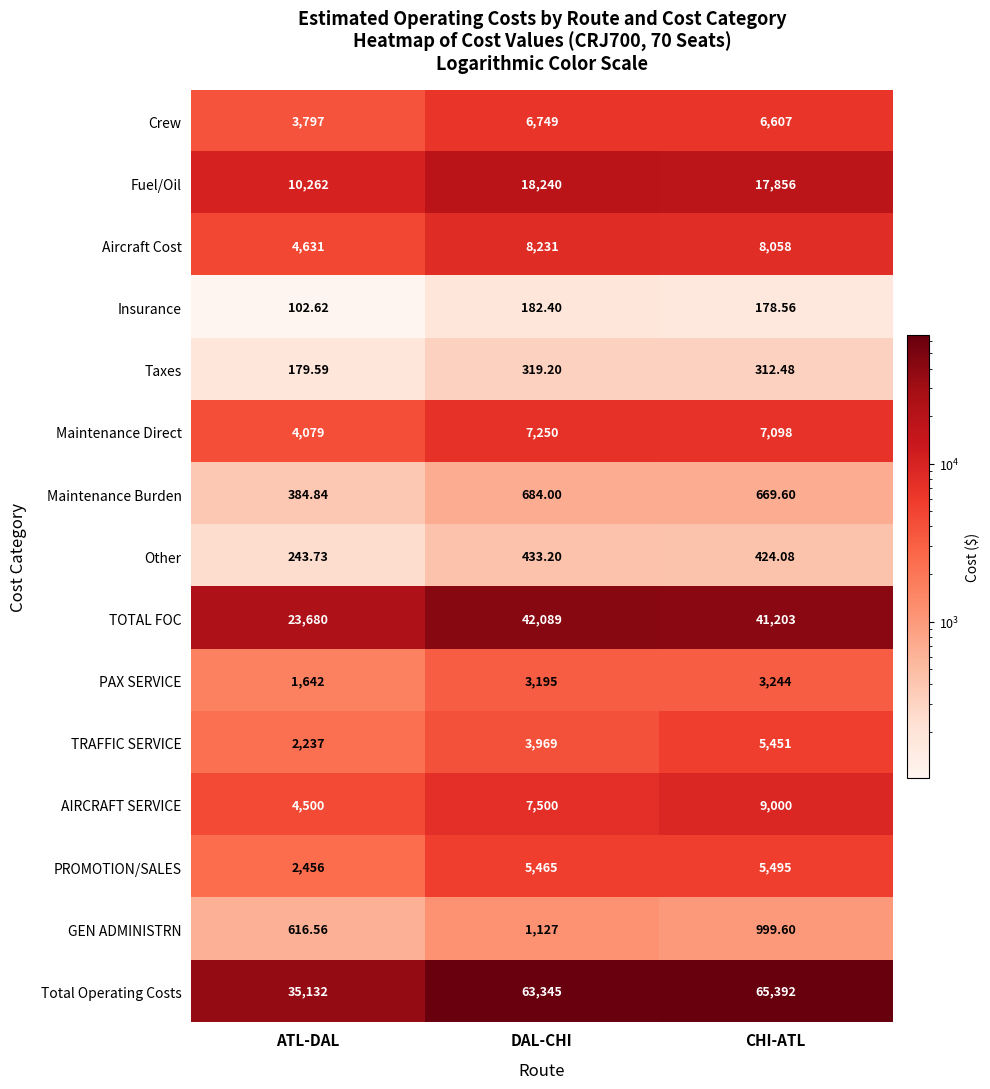

How many series are shown in this chart?

15